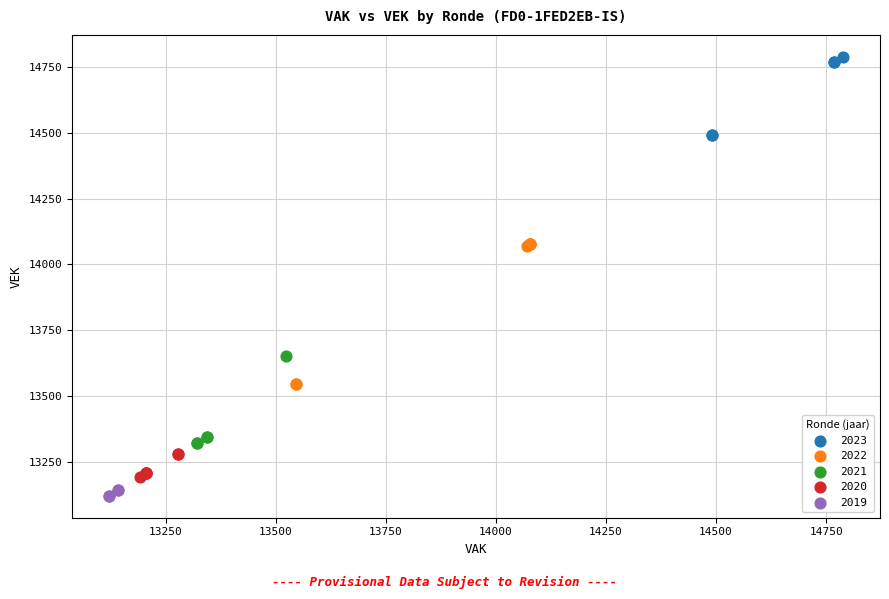

Which series has the widest spread of Y values?

2022